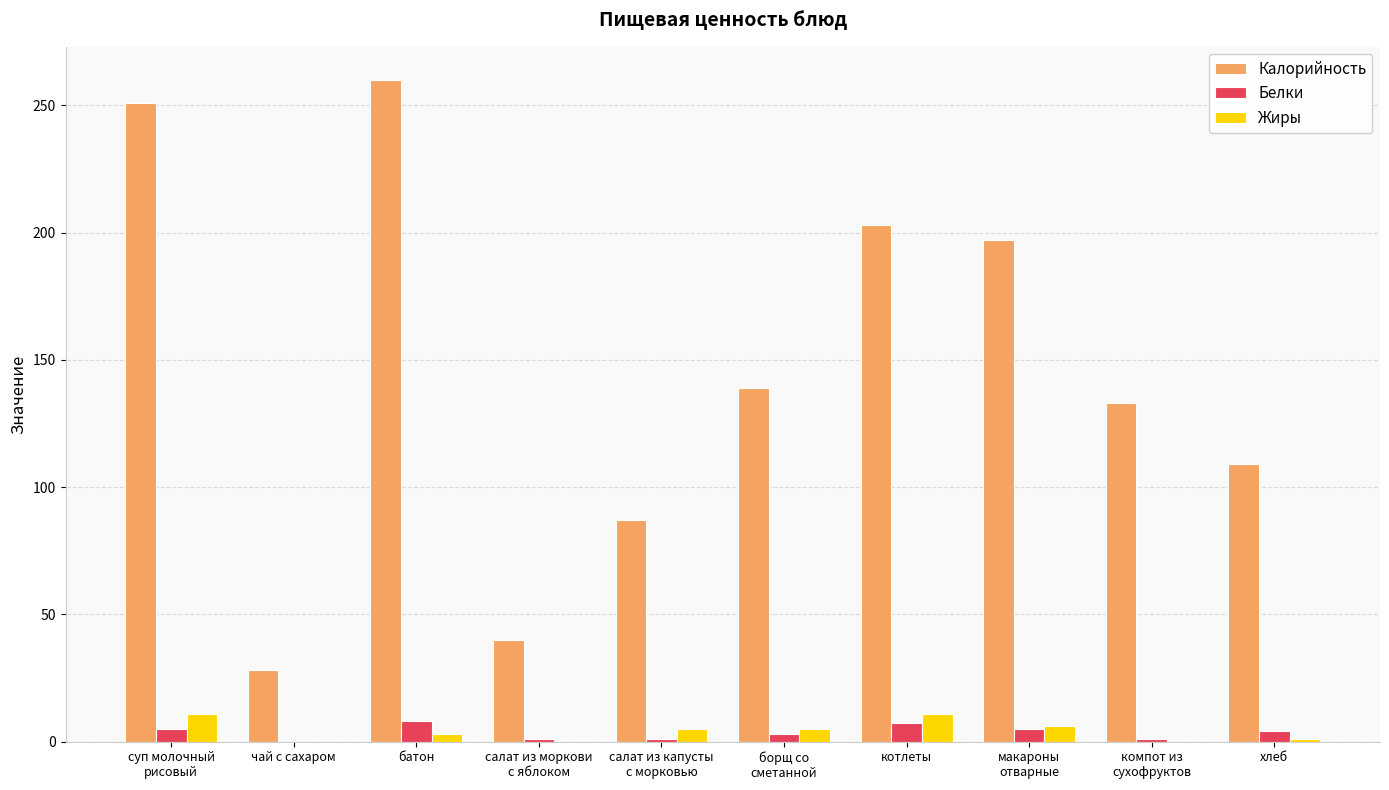

How many categories are shown in the chart?

10